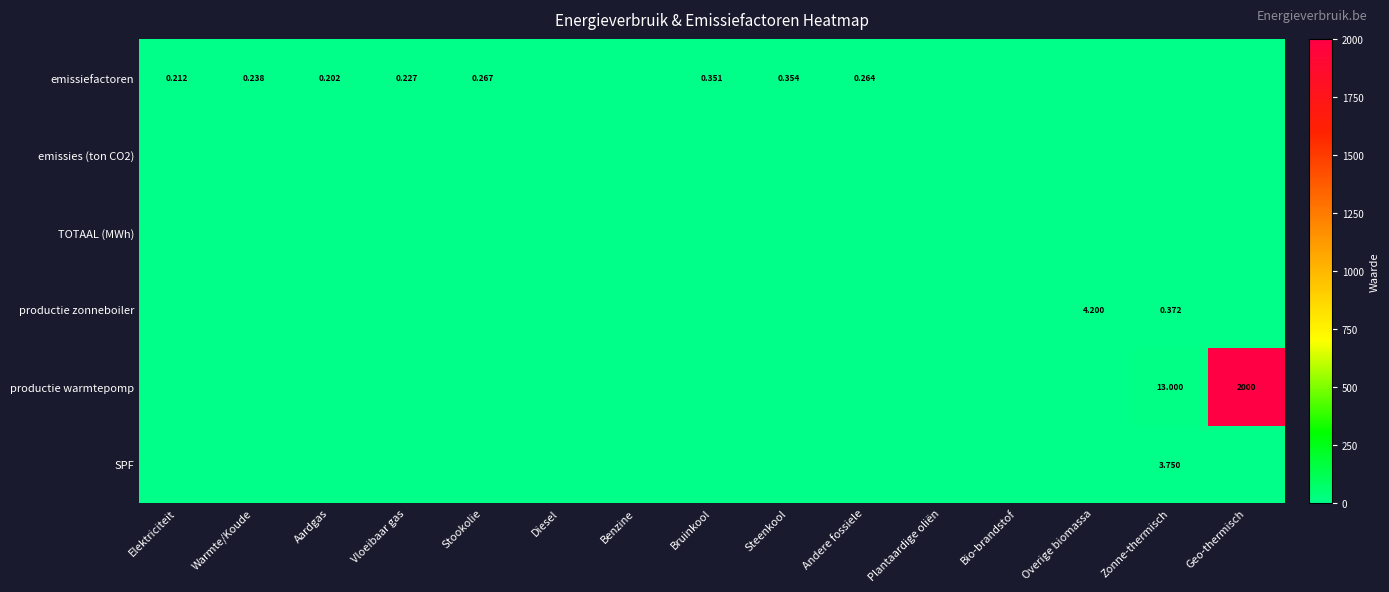

Which category has the lowest value across all series?

Diesel